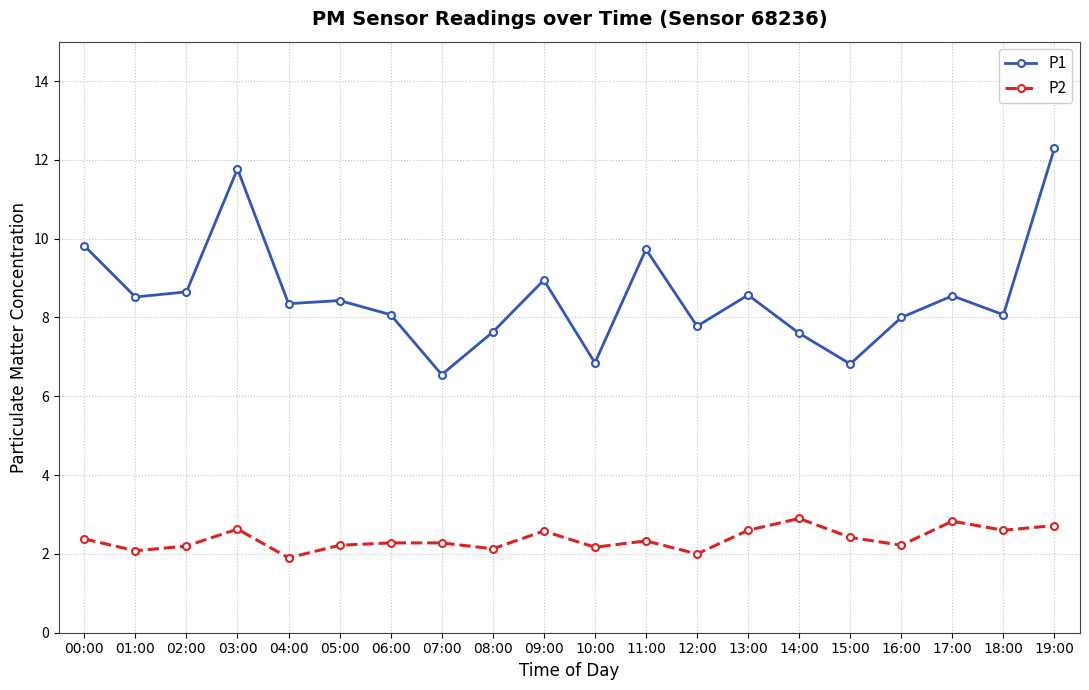

What is the highest value of the P1 series?

12.3